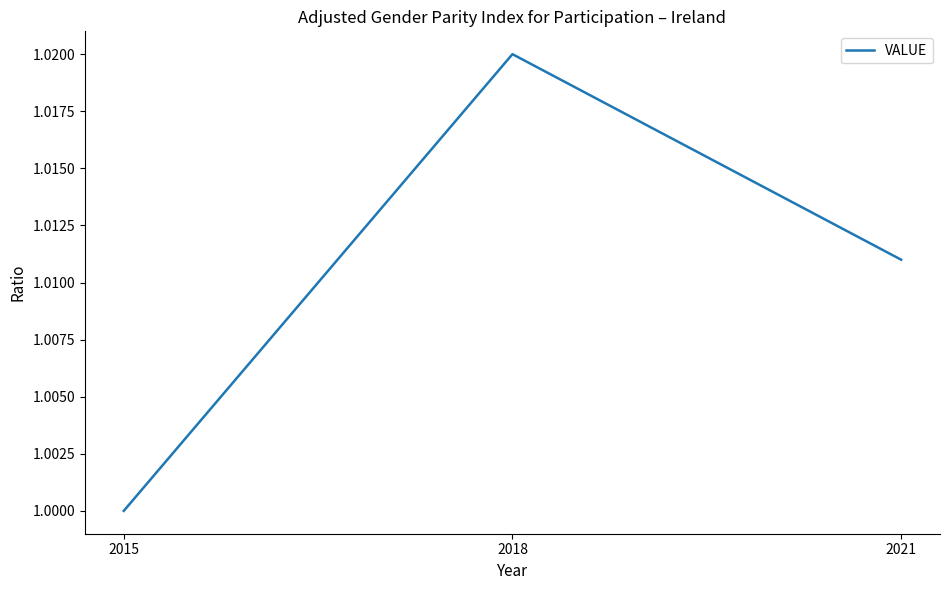

Which has a higher value, 2015 or 2018?

2018